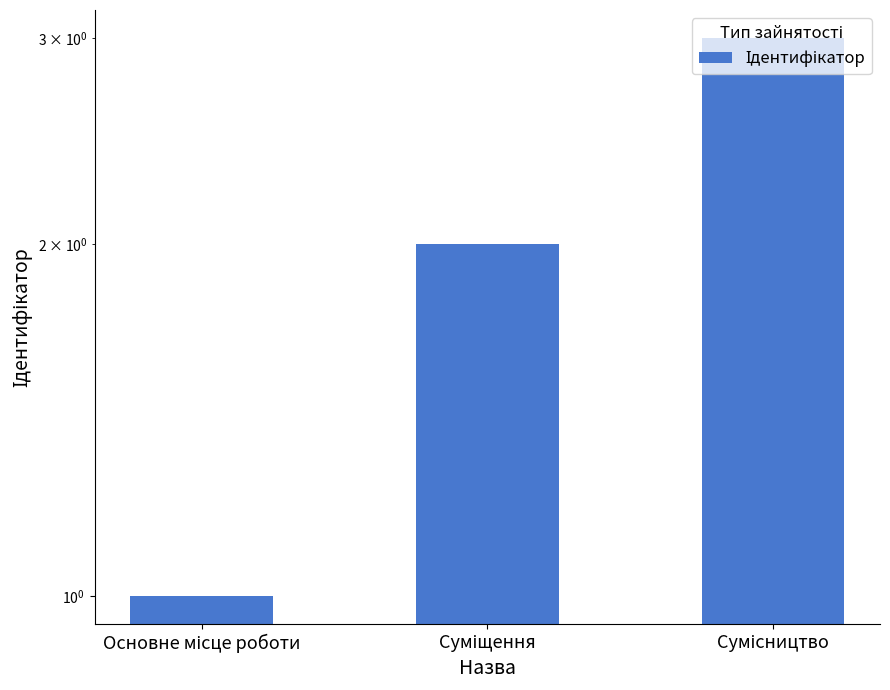

The value at Сумісництво is 3. True or false?

True